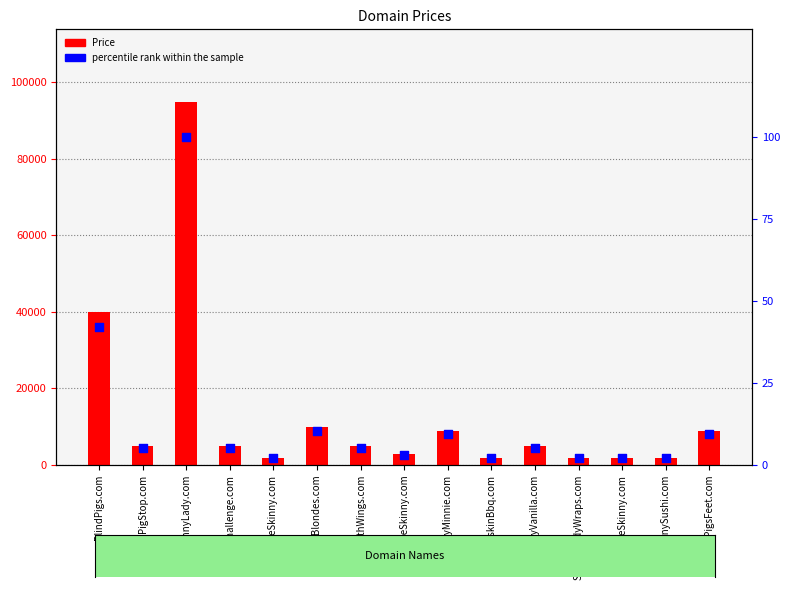

Is the value of Price at OnTheSkinny.com greater than the value of percentile rank within the sample at SkinnySushi.com?

Yes